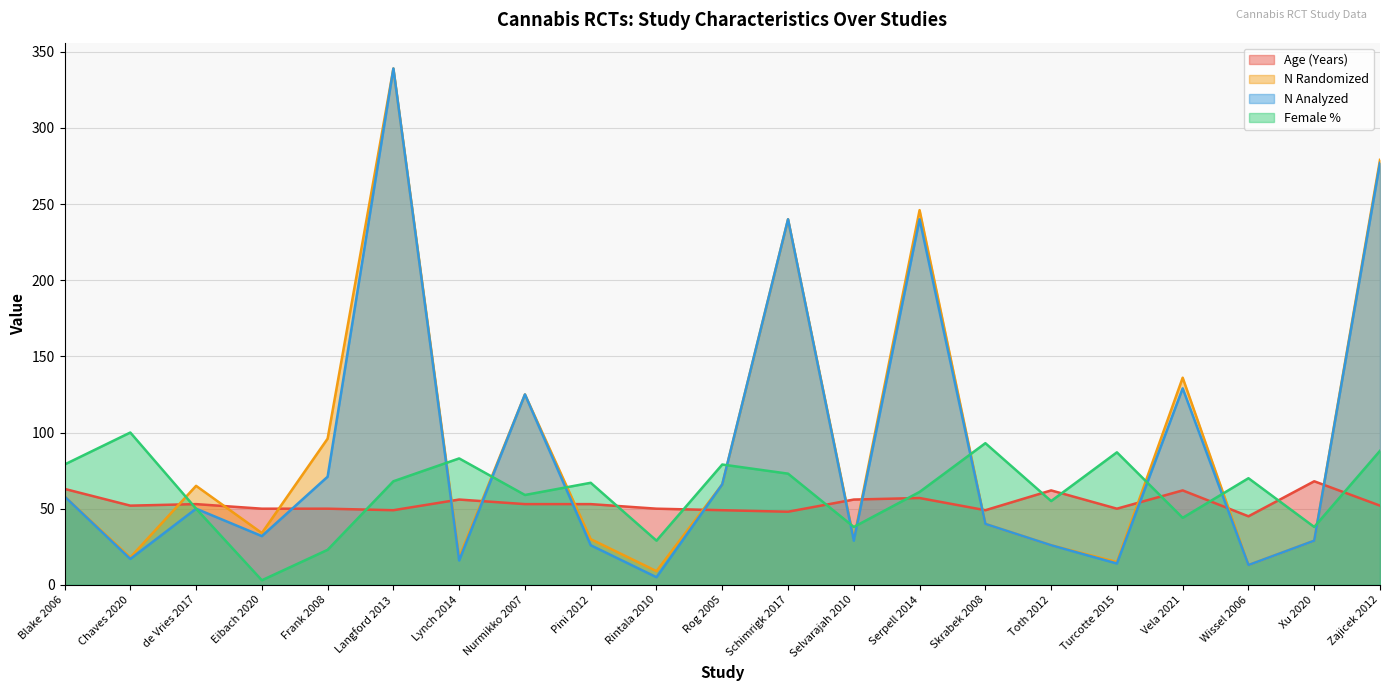

Between which two adjacent categories do Female % and Age (Years) first intersect?

Chaves 2020 and de Vries 2017